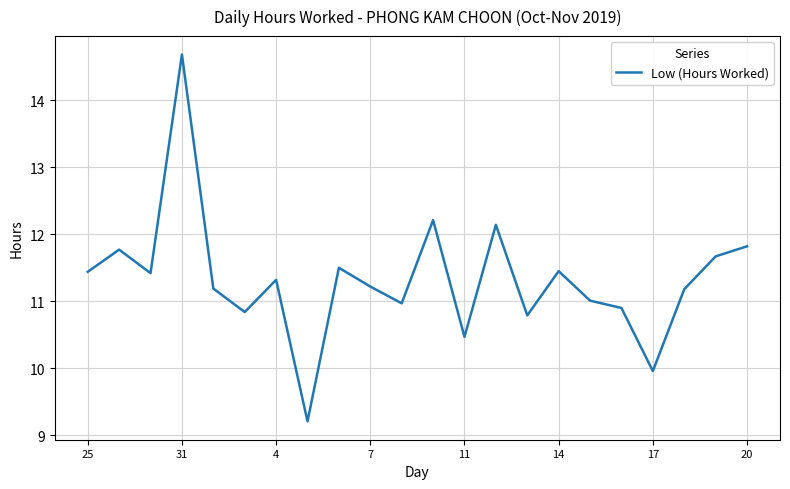

What is the minimum value shown in the chart?

9.2